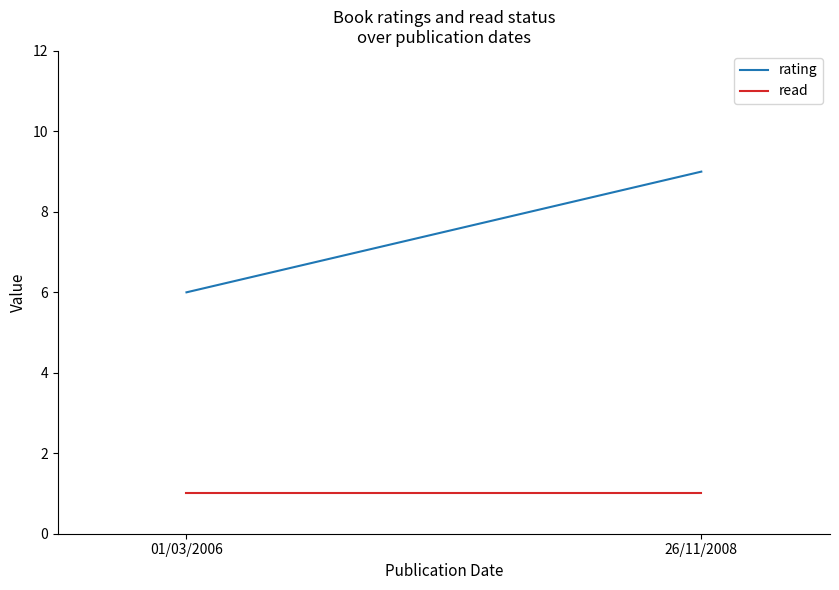

Which series has the largest total across all categories?

rating